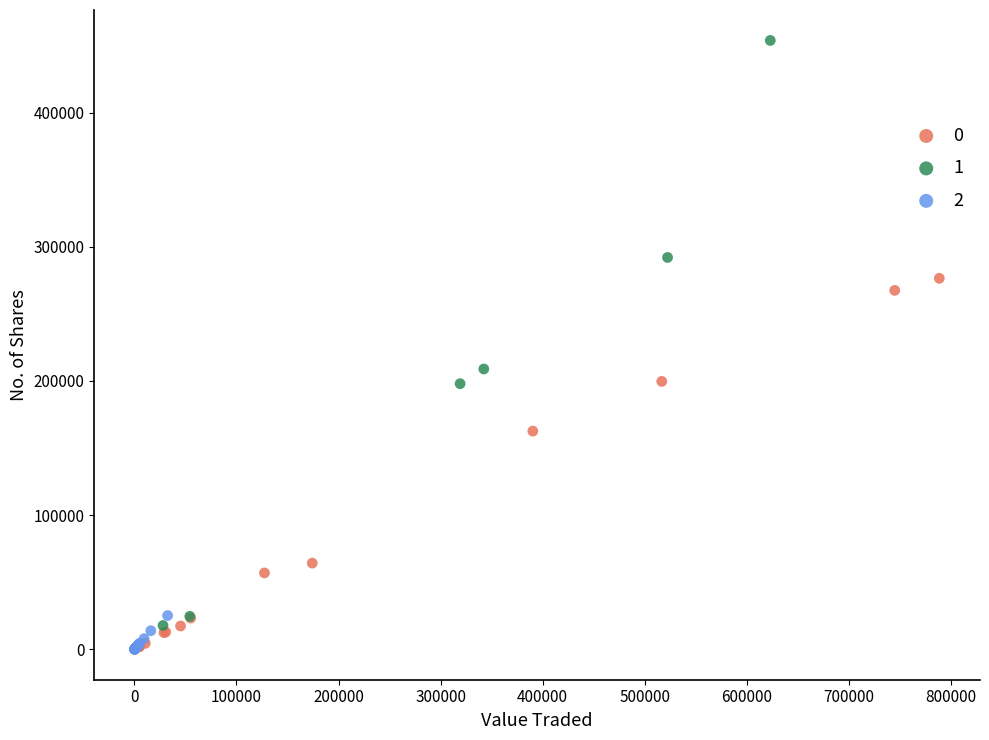

Which series has the widest spread of Y values?

1